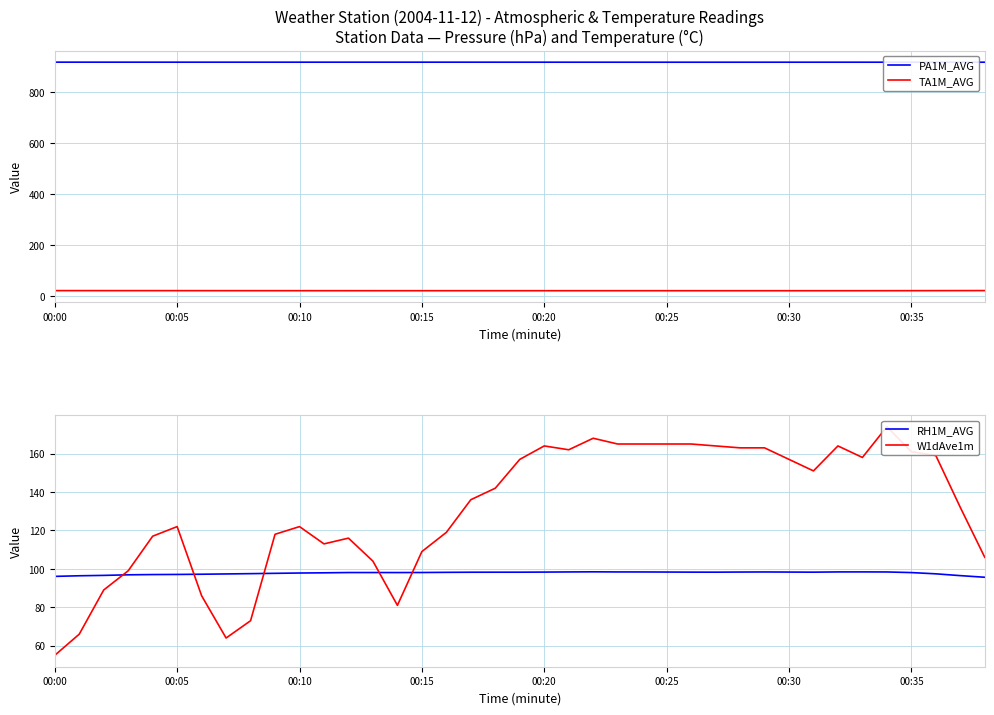

What is the maximum value for W1dAve1m?

174.0